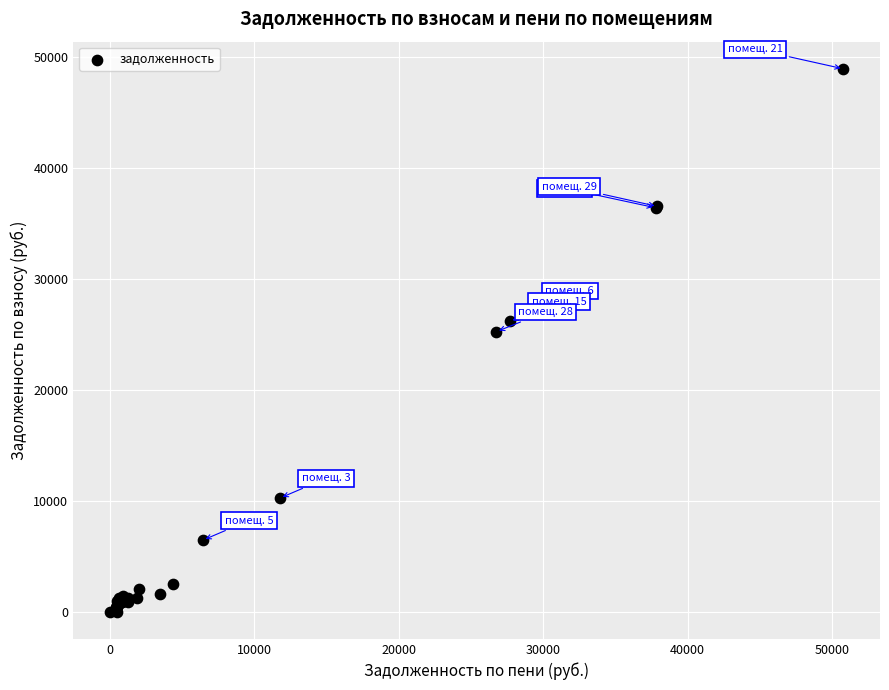

What Y value in the scatter plot is closest to 24450?

25229.6